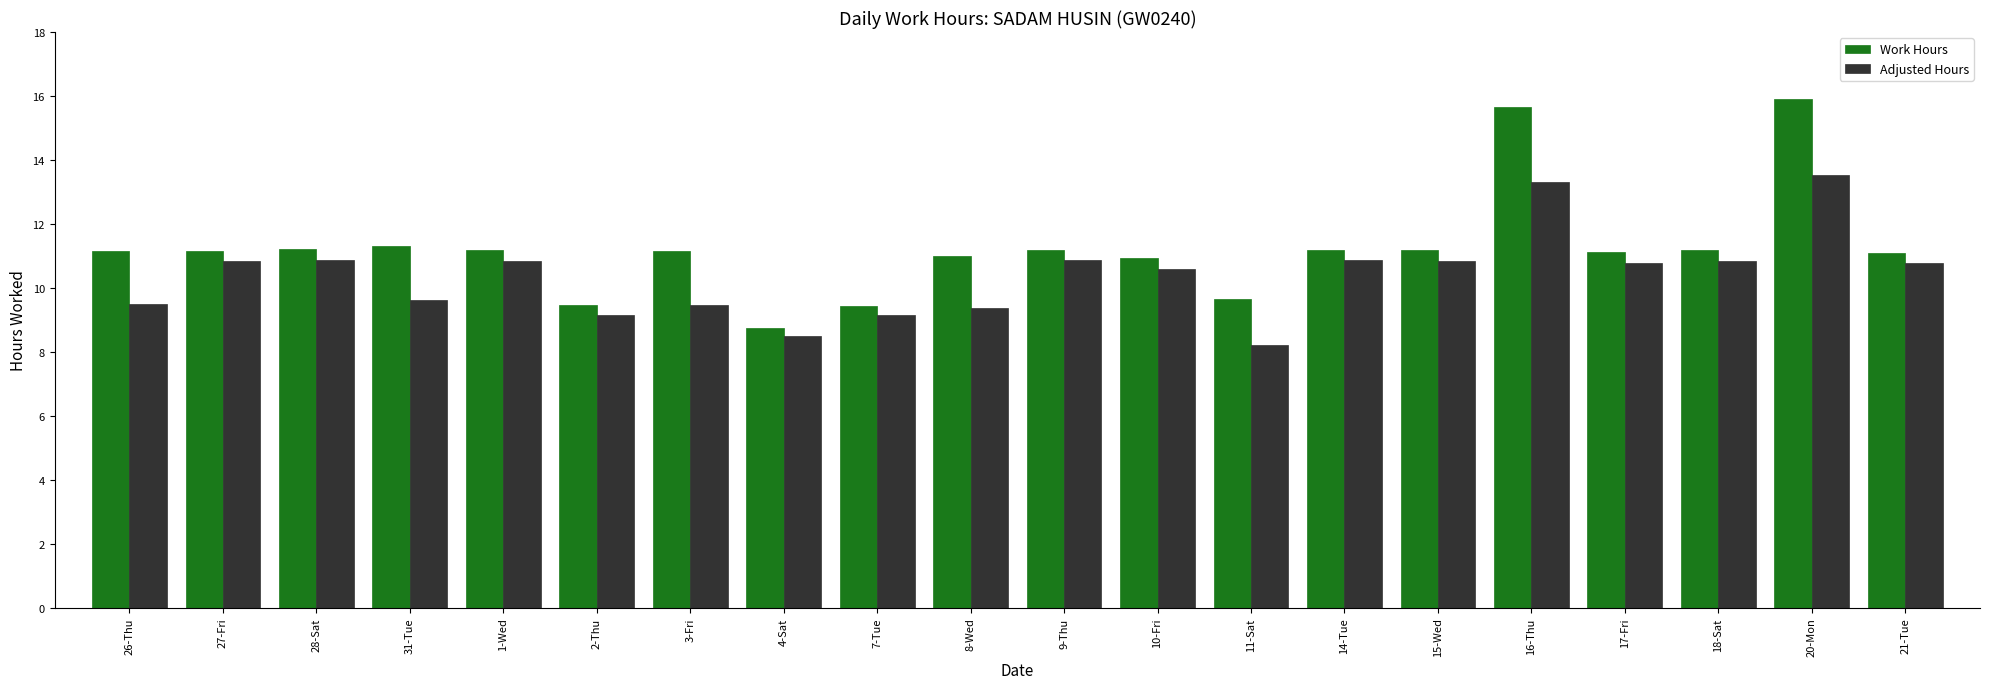

What is the difference between the maximum and minimum values in the Work Hours series?

7.2